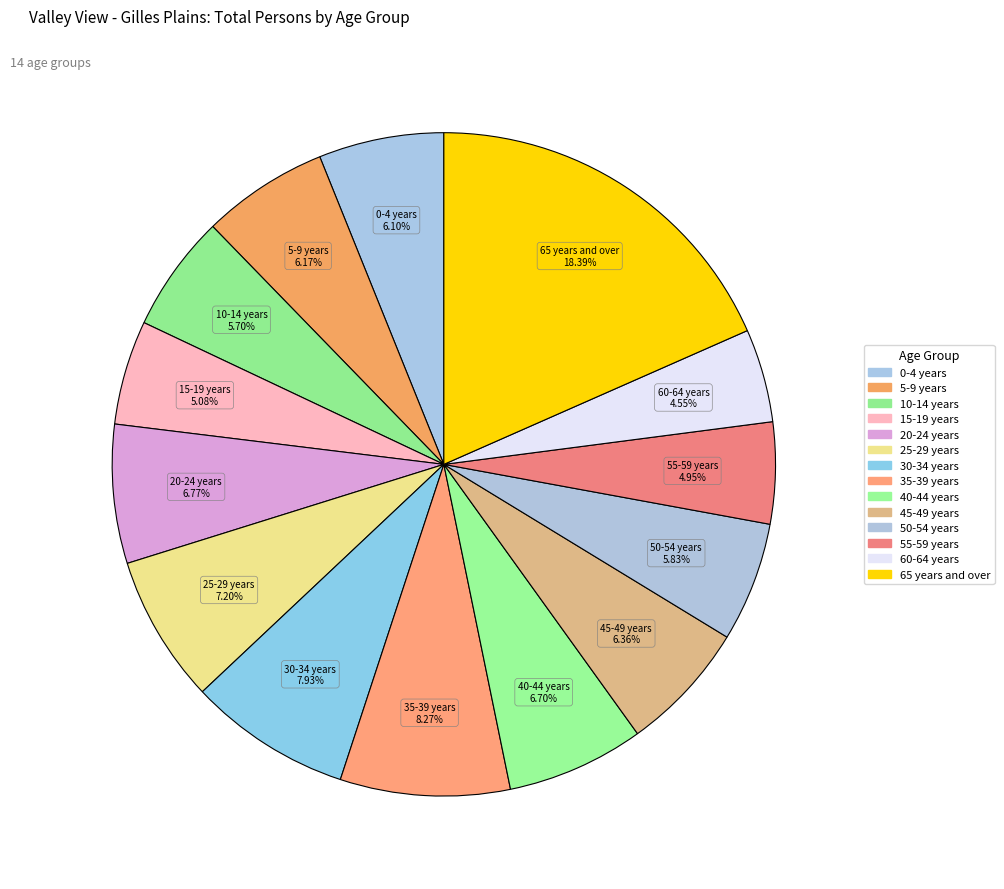

How many segments does this pie chart have?

14